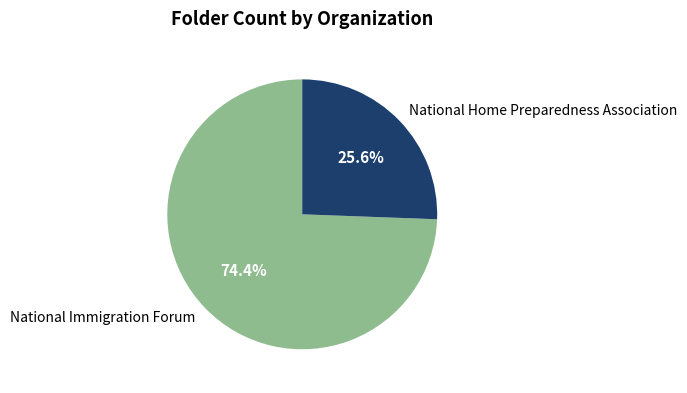

Which category accounts for the majority?

National Immigration Forum